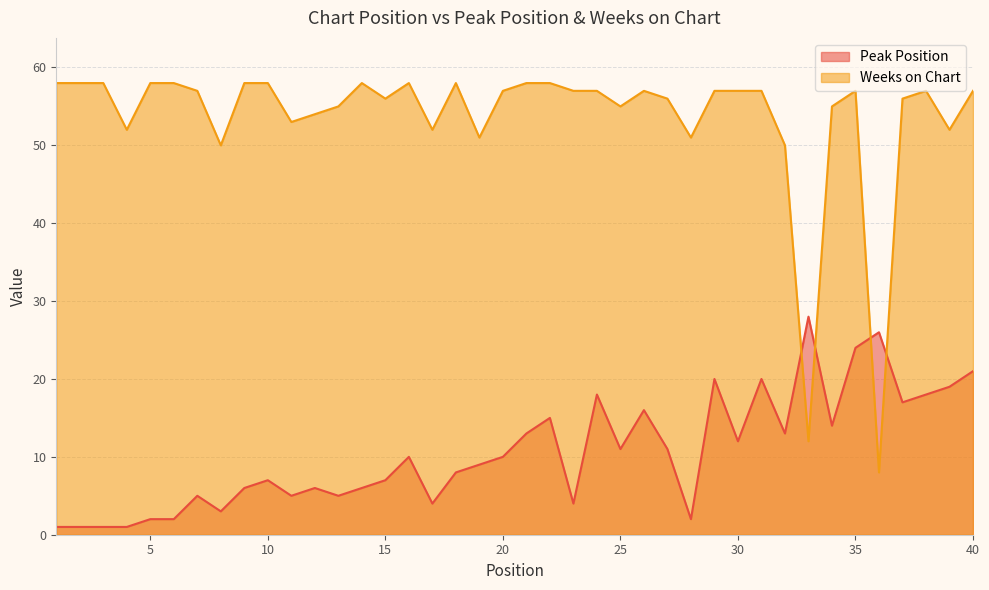

Reading left to right, list all the values displayed in this chart.

Peak Position: 1	1	1	1	2	2	5	3	6	7	5	6	5	6	7	10	4	8	9	10	13	15	4	18	11	16	11	2	20	12	20	13	28	14	24	26	17	18	19	21
Weeks on Chart: 58	58	58	52	58	58	57	50	58	58	53	54	55	58	56	58	52	58	51	57	58	58	57	57	55	57	56	51	57	57	57	50	12	55	57	8	56	57	52	57